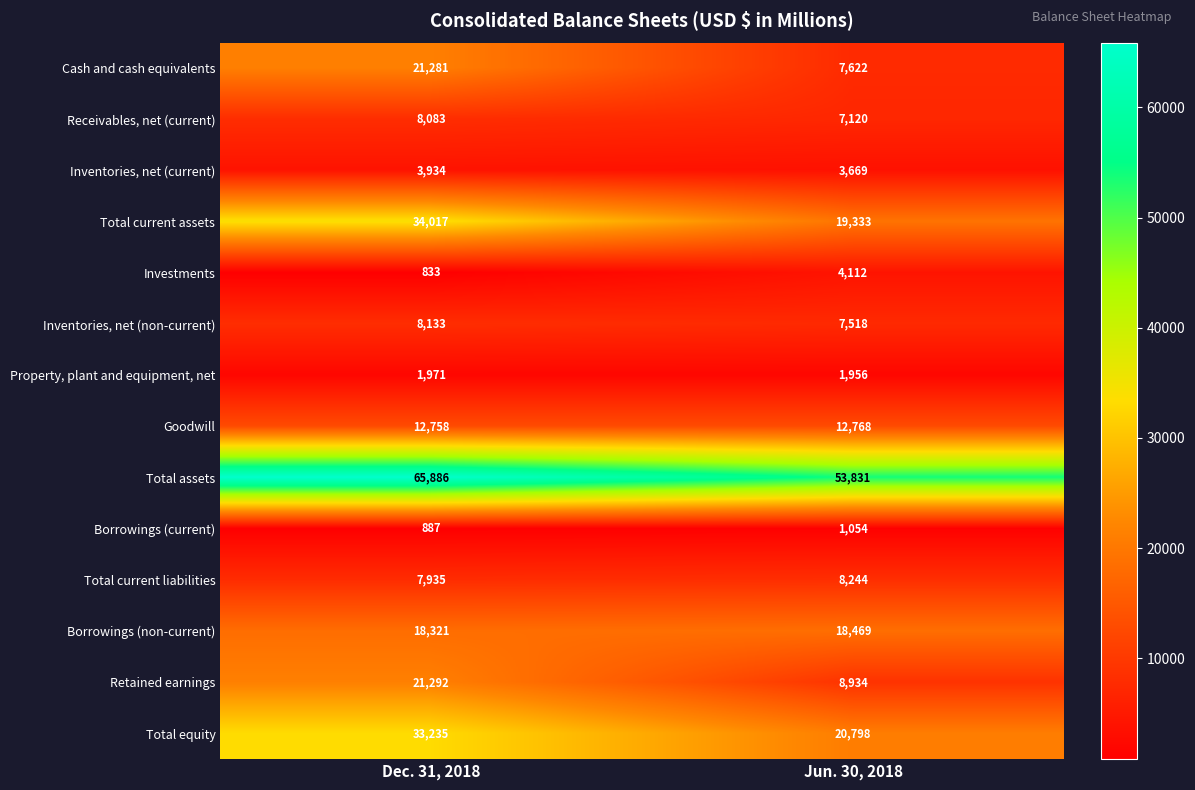

What is the difference between the maximum and minimum values in the Inventories, net (current) series?

265